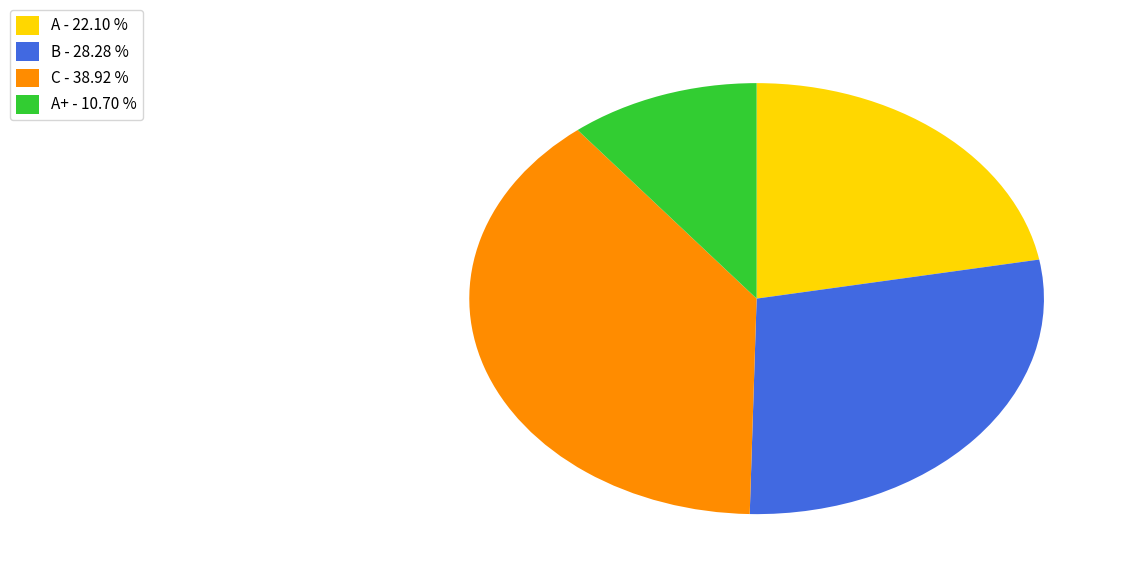

Does any single category account for the majority?

No